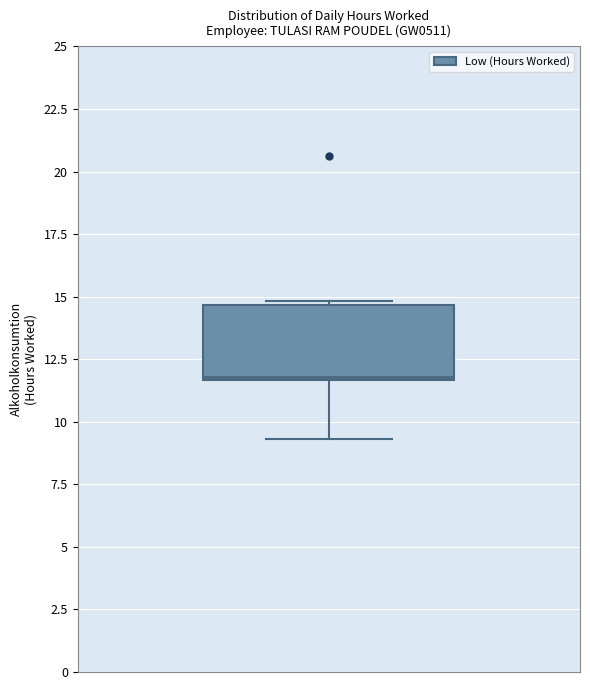

Read this box plot against the y-axis: the position of the median line, the range covered by the box, and the ends of both whiskers. The values are not printed on the chart, so give them approximately, as read against the axis.

median 12.0, box 11.5 to 14.5, whiskers 9.5 to 15.0